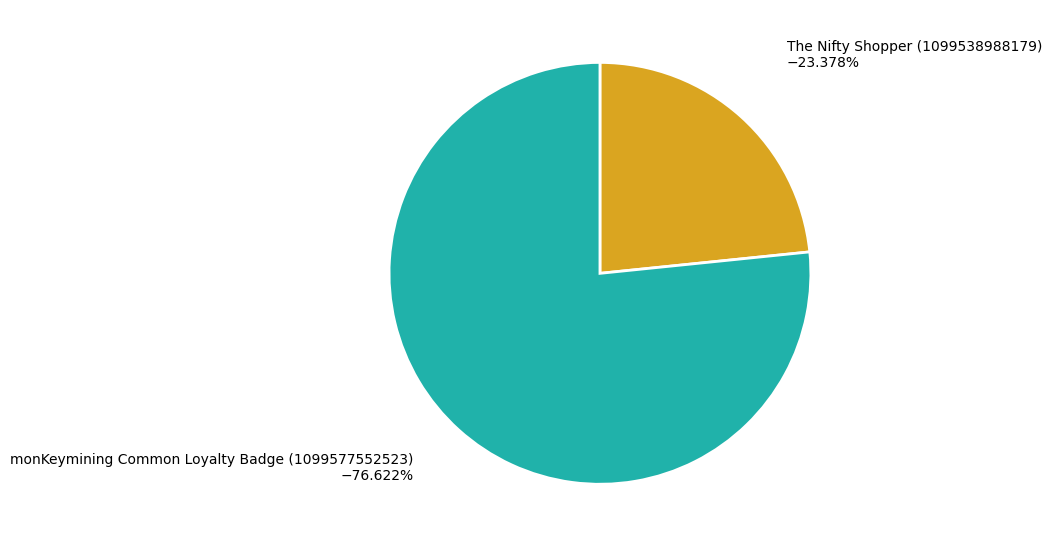

True or false: The Nifty Shopper (1099538988179) accounts for 14% of the total.

False